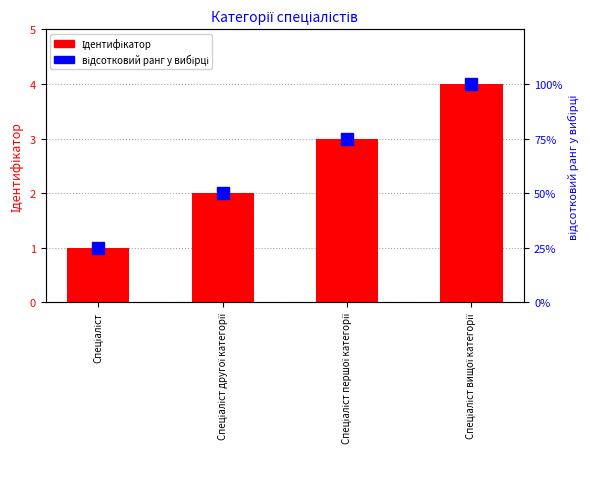

Reading left to right, extract all data points from this chart.

Ідентифікатор: Спеціаліст=1	Спеціаліст другої категорії=2	Спеціаліст першої категорії=3	Спеціаліст вищої категорії=4
відсотковий ранг у вибірці: Спеціаліст=25	Спеціаліст другої категорії=50	Спеціаліст першої категорії=75	Спеціаліст вищої категорії=100